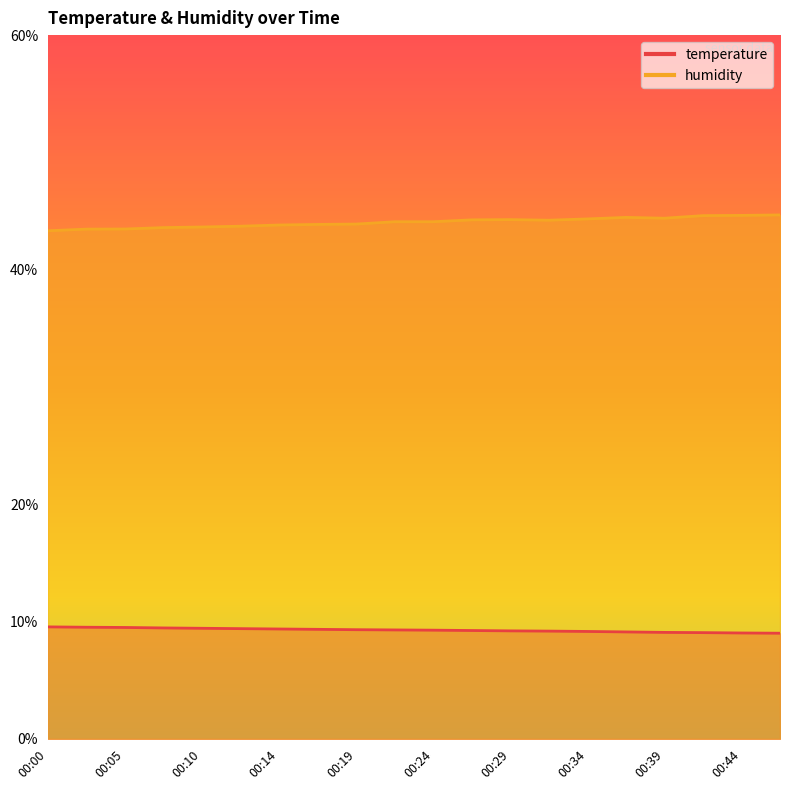

What is the minimum value for humidity?

43.3